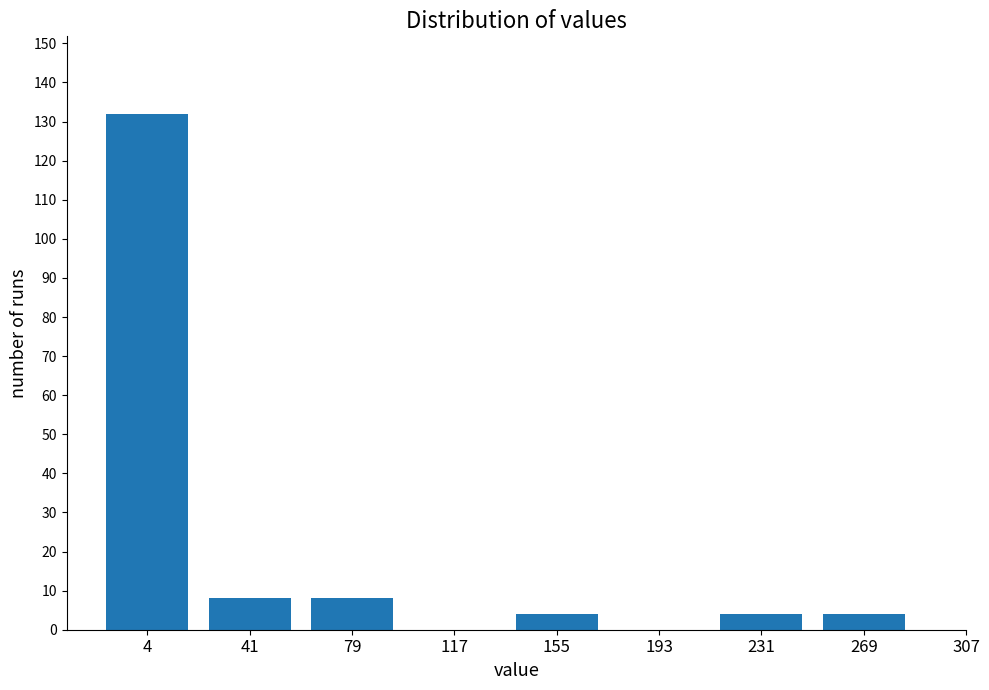

Reading right to left, extract all data points from this chart.

269=4	231=4	193=0	155=4	117=0	79=8	41=8	4=132